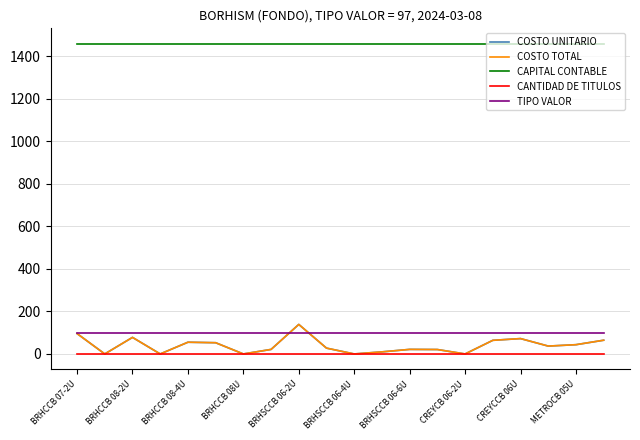

Does the chart have visible grid lines?

Yes